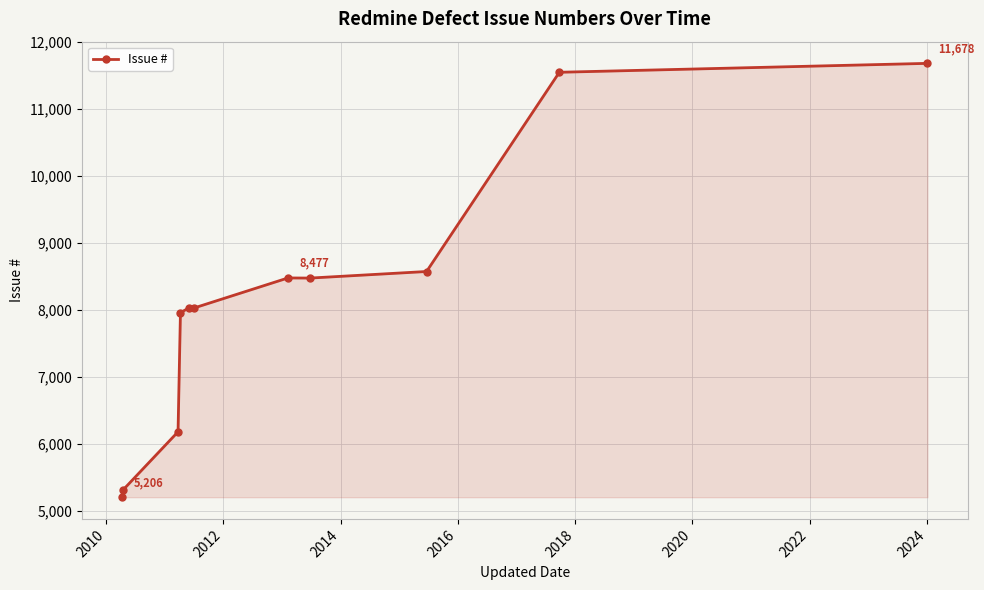

What is the value of the 3rd point from the left?

6182